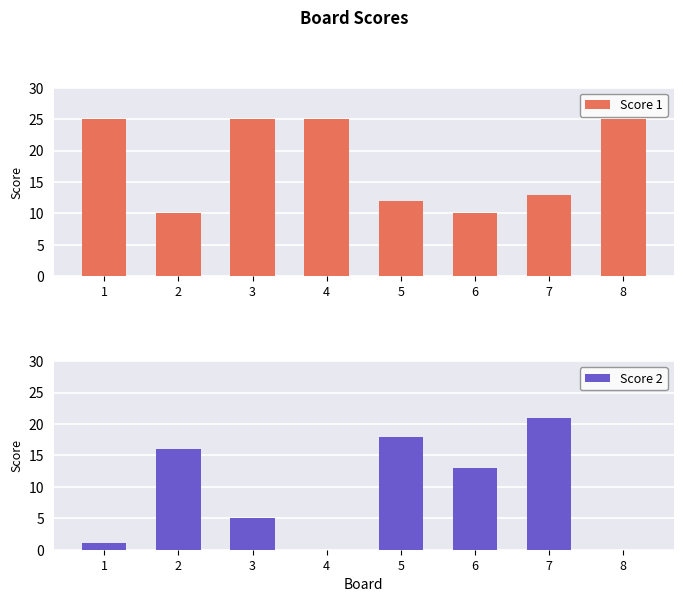

Where is Score 2 nearest to the value 10?

6